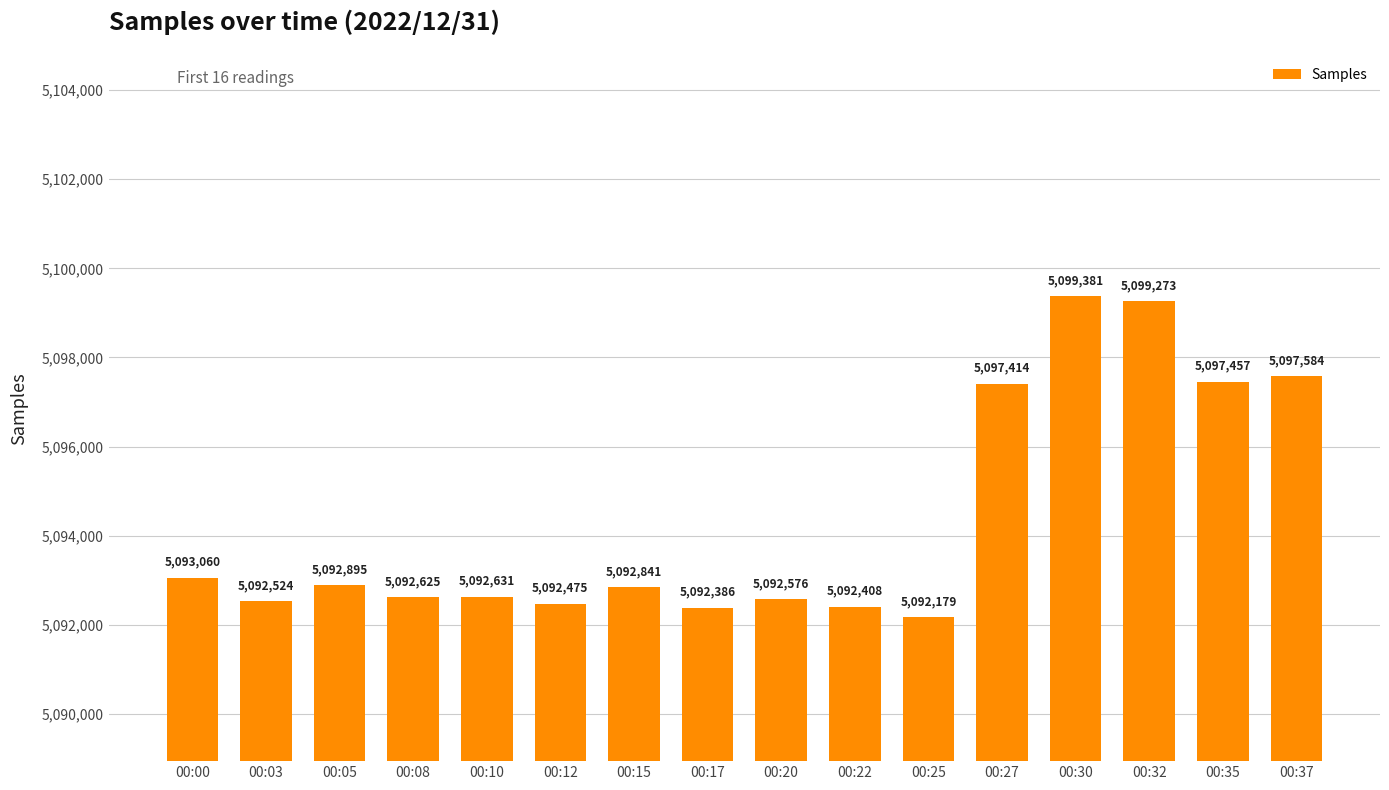

Does the chart contain any negative values?

No